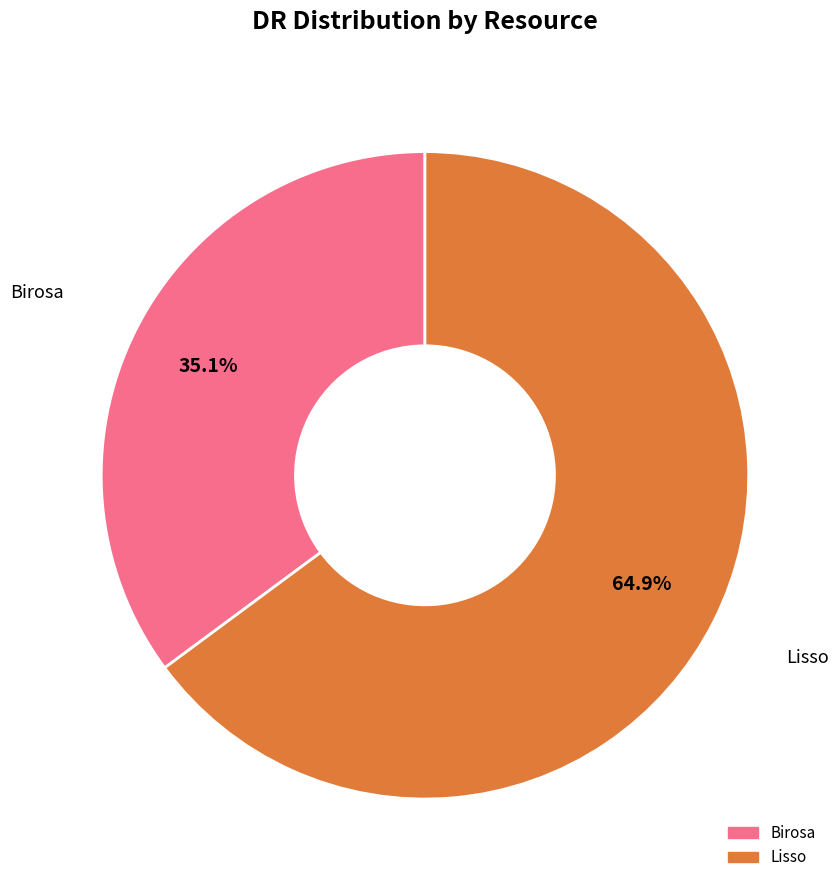

What is the largest slice in the pie chart?

Lisso